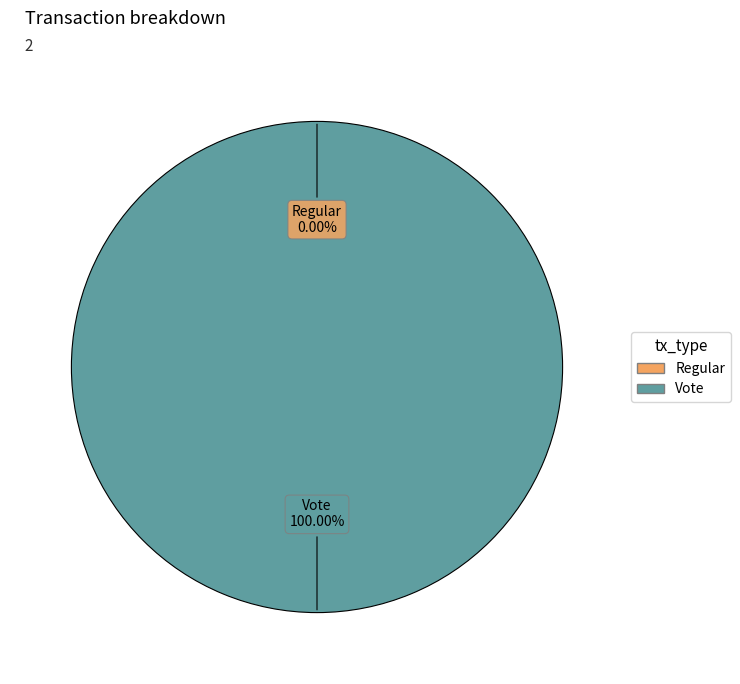

Which category has the biggest portion of the pie?

Vote